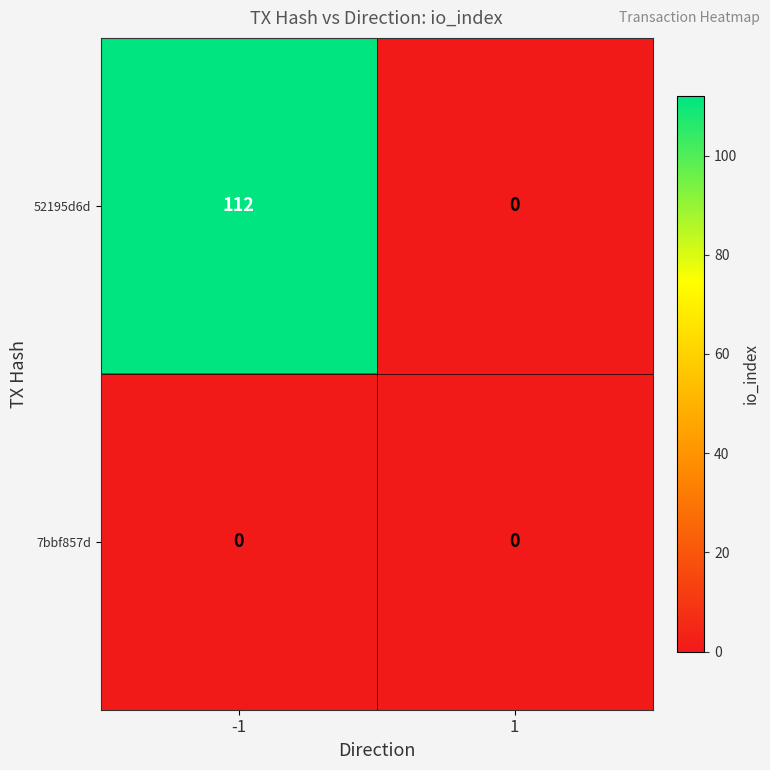

Read the 52195d6d value at -1.

112